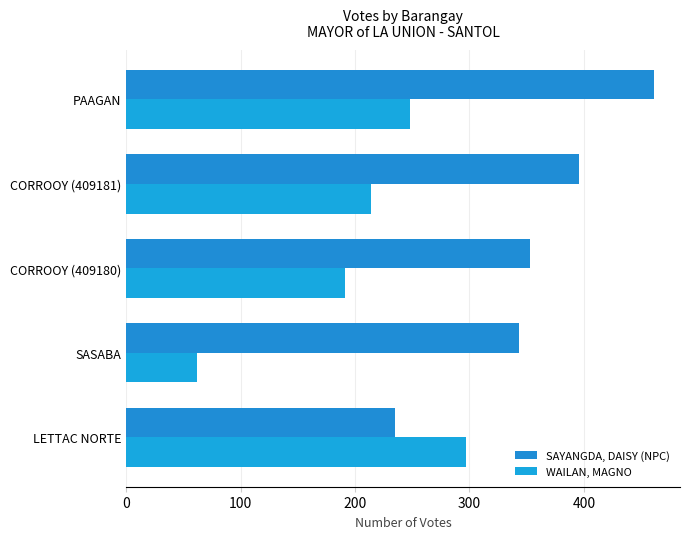

Reading left to right, list all the values displayed in this chart.

SAYANGDA, DAISY (NPC): 235	343	353	396	461
WAILAN, MAGNO: 297	62	191	214	248